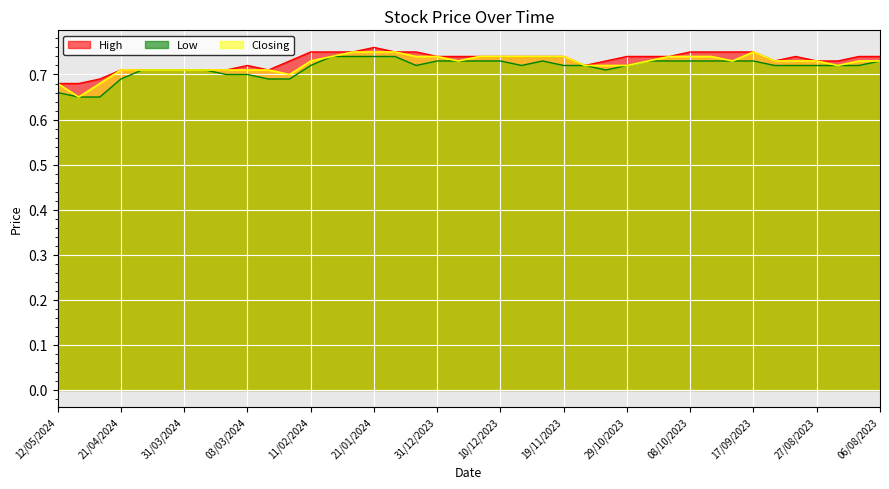

What is the lowest value of the High series?

0.7